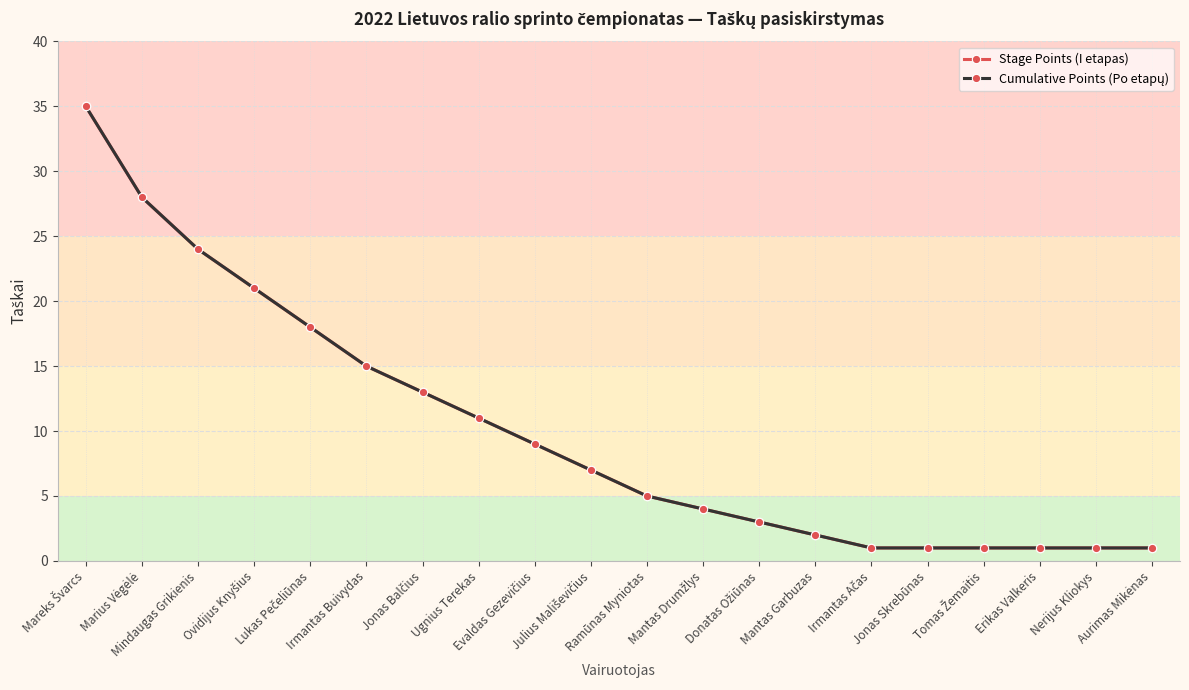

Reading left to right, list all the values displayed in this chart.

Stage Points (I etapas): Mareks Švarcs=35	Marius Vėgėlė=28	Mindaugas Grikienis=24	Ovidijus Knyšius=21	Lukas Pečeliūnas=18	Irmantas Buivydas=15	Jonas Balčius=13	Ugnius Terekas=11	Evaldas Gezevičius=9	Julius Mališevičius=7	Ramūnas Myniotas=5	Mantas Drumžlys=4	Donatas Ožiūnas=3	Mantas Garbuzas=2	Irmantas Ačas=1	Jonas Skrebūnas=1	Tomas Žemaitis=1	Erikas Valkeris=1	Nerijus Kliokys=1	Aurimas Mikėnas=1
Cumulative Points (Po etapų): Mareks Švarcs=35	Marius Vėgėlė=28	Mindaugas Grikienis=24	Ovidijus Knyšius=21	Lukas Pečeliūnas=18	Irmantas Buivydas=15	Jonas Balčius=13	Ugnius Terekas=11	Evaldas Gezevičius=9	Julius Mališevičius=7	Ramūnas Myniotas=5	Mantas Drumžlys=4	Donatas Ožiūnas=3	Mantas Garbuzas=2	Irmantas Ačas=1	Jonas Skrebūnas=1	Tomas Žemaitis=1	Erikas Valkeris=1	Nerijus Kliokys=1	Aurimas Mikėnas=1